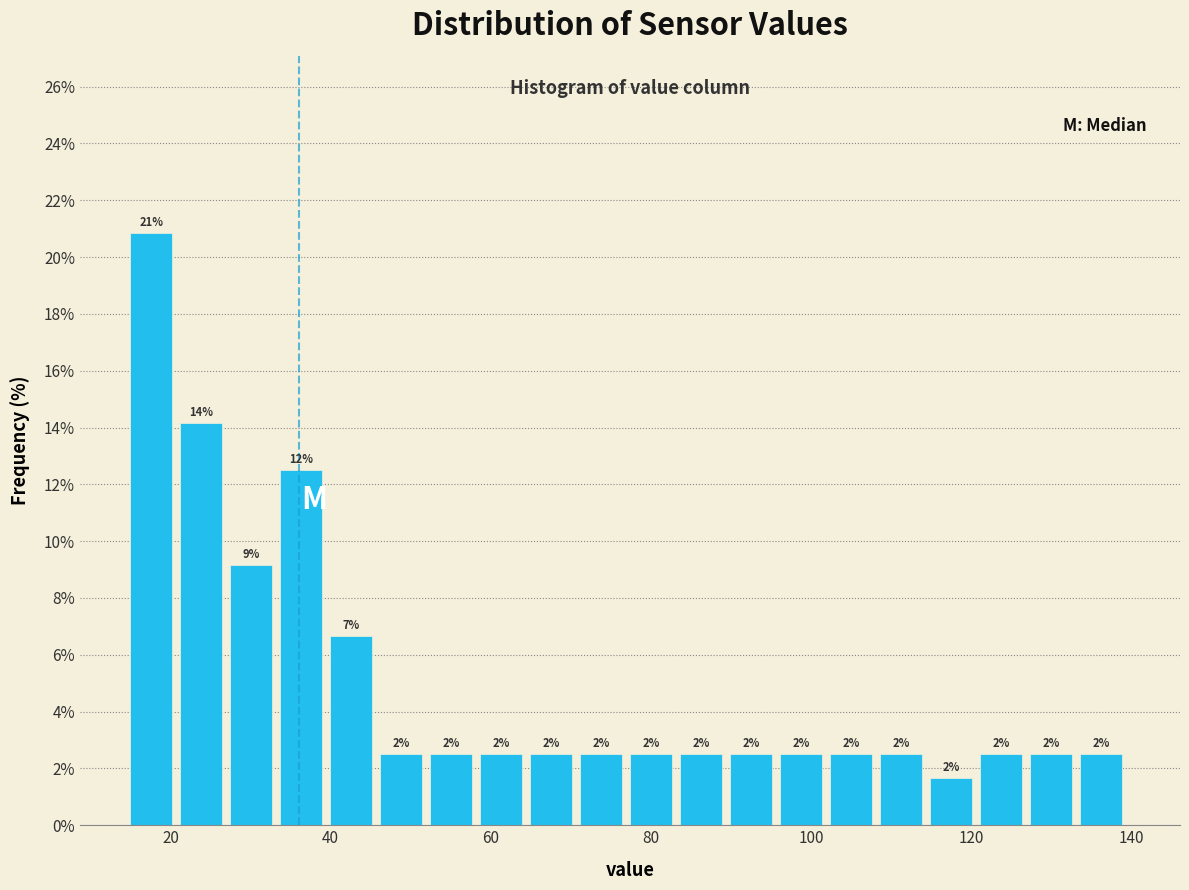

Around what value on the x-axis is the tallest bar? Give the approximate position of its centre, as read against the axis.

18